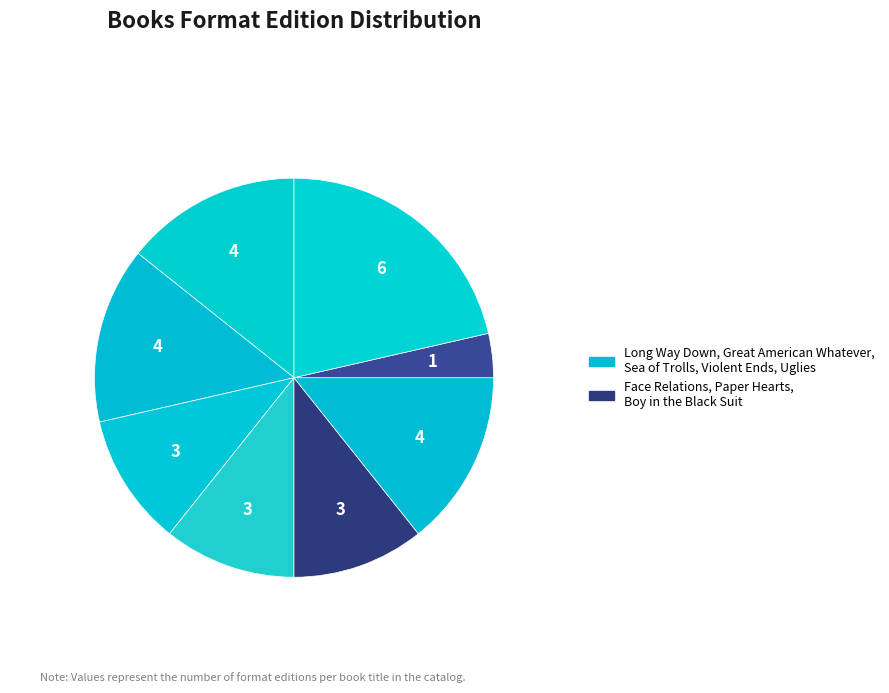

How many slices are in this pie chart?

8